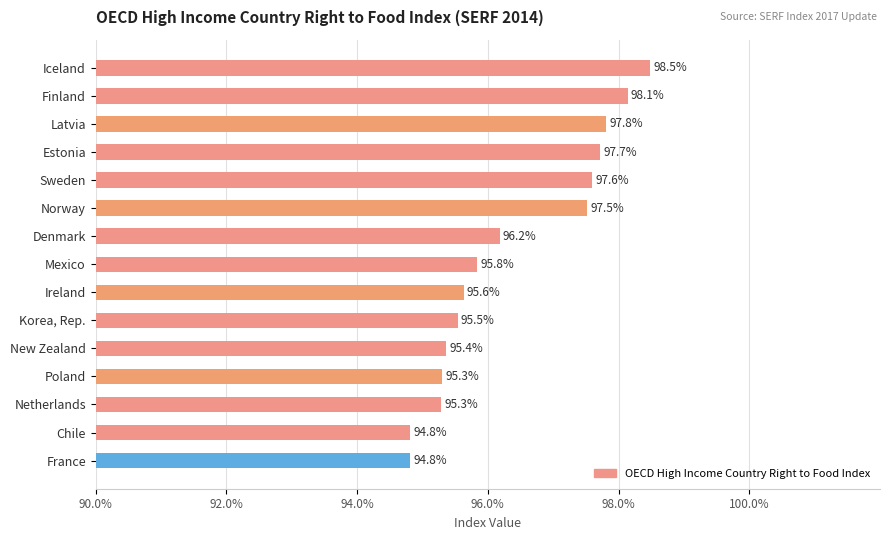

Are the bars horizontal?

Yes